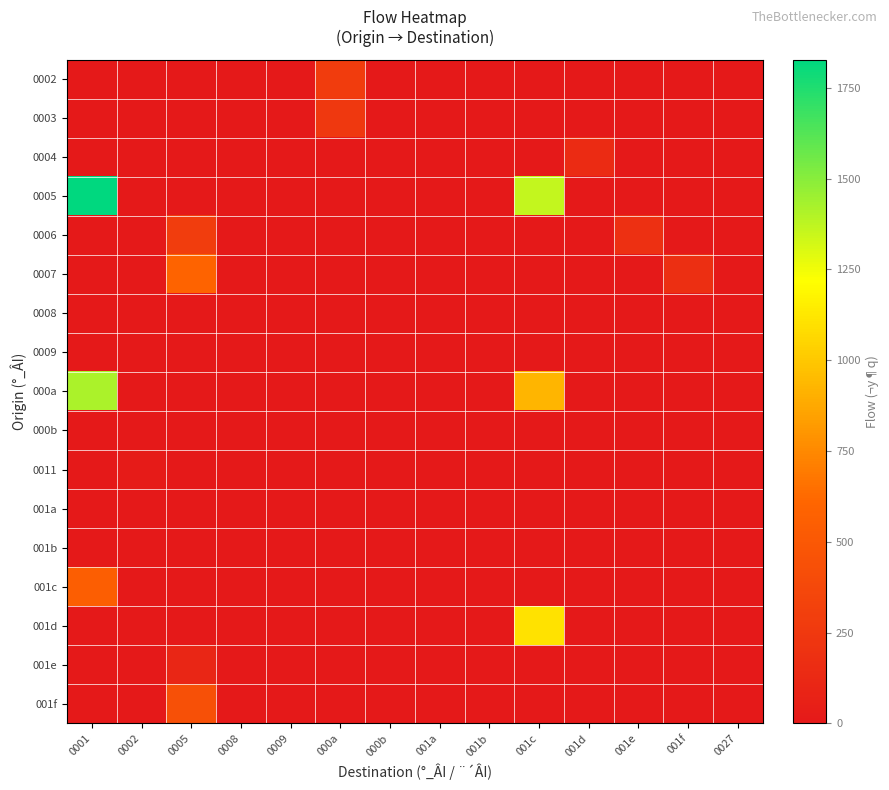

Reading left to right, list all the values displayed in this chart.

0002: 0001=0	0002=0	0005=0	0008=0	0009=0	000a=285	000b=0	001a=0	001b=0	001c=0	001d=0	001e=0	001f=0	0027=0
0003: 0001=0	0002=0	0005=0	0008=0	0009=0	000a=246	000b=1	001a=0	001b=0	001c=0	001d=0	001e=0	001f=0	0027=0
0004: 0001=1	0002=0	0005=0	0008=0	0009=0	000a=0	000b=0	001a=0	001b=0	001c=0	001d=146	001e=0	001f=0	0027=0
0005: 0001=1828	0002=0	0005=0	0008=0	0009=0	000a=0	000b=0	001a=0	001b=0	001c=1358	001d=0	001e=0	001f=0	0027=0
0006: 0001=0	0002=0	0005=289	0008=0	0009=0	000a=0	000b=0	001a=0	001b=0	001c=0	001d=0	001e=180	001f=0	0027=0
0007: 0001=0	0002=0	0005=591	0008=0	0009=0	000a=0	000b=0	001a=0	001b=0	001c=0	001d=0	001e=0	001f=172	0027=0
0008: 0001=0	0002=0	0005=0	0008=0	0009=3	000a=0	000b=0	001a=0	001b=0	001c=1	001d=0	001e=0	001f=0	0027=0
0009: 0001=0	0002=0	0005=0	0008=0	0009=0	000a=0	000b=0	001a=3	001b=0	001c=0	001d=0	001e=0	001f=0	0027=0
000a: 0001=1420	0002=0	0005=0	0008=0	0009=0	000a=0	000b=0	001a=0	001b=0	001c=925	001d=0	001e=0	001f=0	0027=0
000b: 0001=0	0002=0	0005=0	0008=1	0009=0	000a=0	000b=0	001a=0	001b=0	001c=0	001d=0	001e=0	001f=0	0027=0
0011: 0001=0	0002=20	0005=0	0008=0	0009=0	000a=0	000b=0	001a=0	001b=0	001c=0	001d=0	001e=0	001f=0	0027=0
001a: 0001=0	0002=0	0005=0	0008=0	0009=0	000a=0	000b=0	001a=0	001b=0	001c=0	001d=0	001e=0	001f=0	0027=0
001b: 0001=0	0002=0	0005=0	0008=0	0009=0	000a=0	000b=0	001a=0	001b=0	001c=0	001d=0	001e=0	001f=0	0027=1
001c: 0001=553	0002=0	0005=0	0008=0	0009=0	000a=0	000b=0	001a=0	001b=0	001c=0	001d=0	001e=0	001f=0	0027=0
001d: 0001=0	0002=0	0005=0	0008=0	0009=0	000a=0	000b=0	001a=0	001b=0	001c=1106	001d=0	001e=0	001f=0	0027=0
001e: 0001=0	0002=0	0005=107	0008=0	0009=0	000a=0	000b=0	001a=0	001b=0	001c=0	001d=0	001e=0	001f=0	0027=0
001f: 0001=0	0002=0	0005=438	0008=0	0009=0	000a=0	000b=0	001a=0	001b=0	001c=0	001d=0	001e=0	001f=0	0027=0